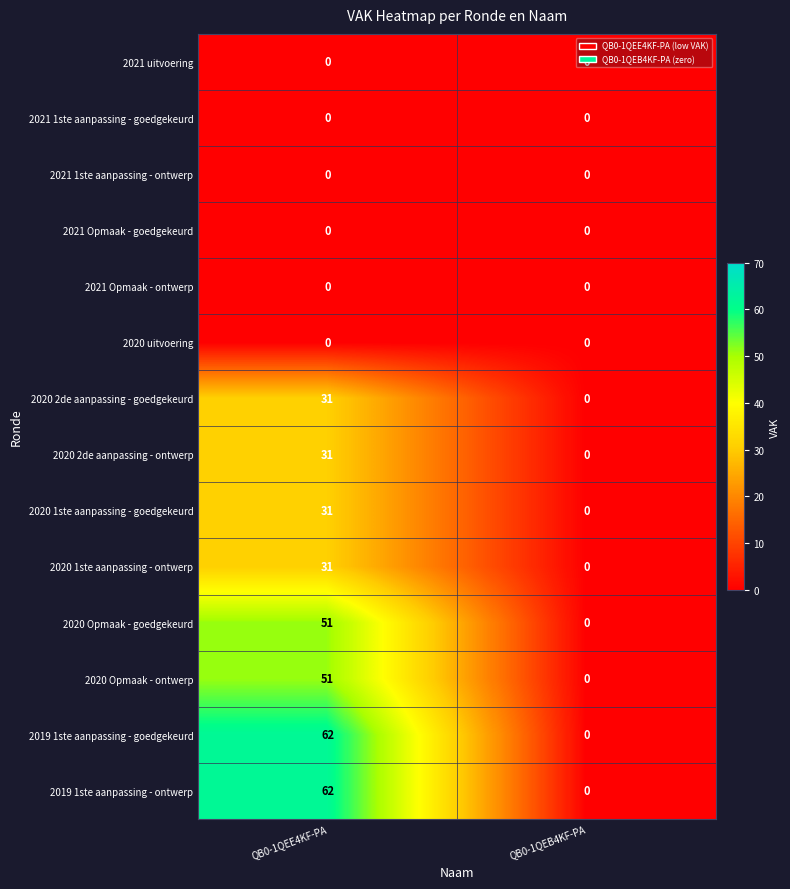

At which category is the sum across all series the highest?

QB0-1QEE4KF-PA